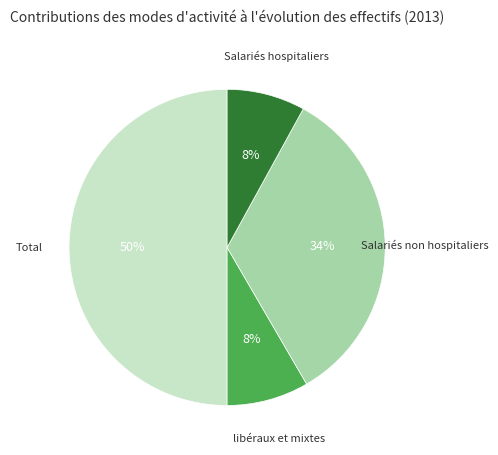

How many slices are in this pie chart?

4